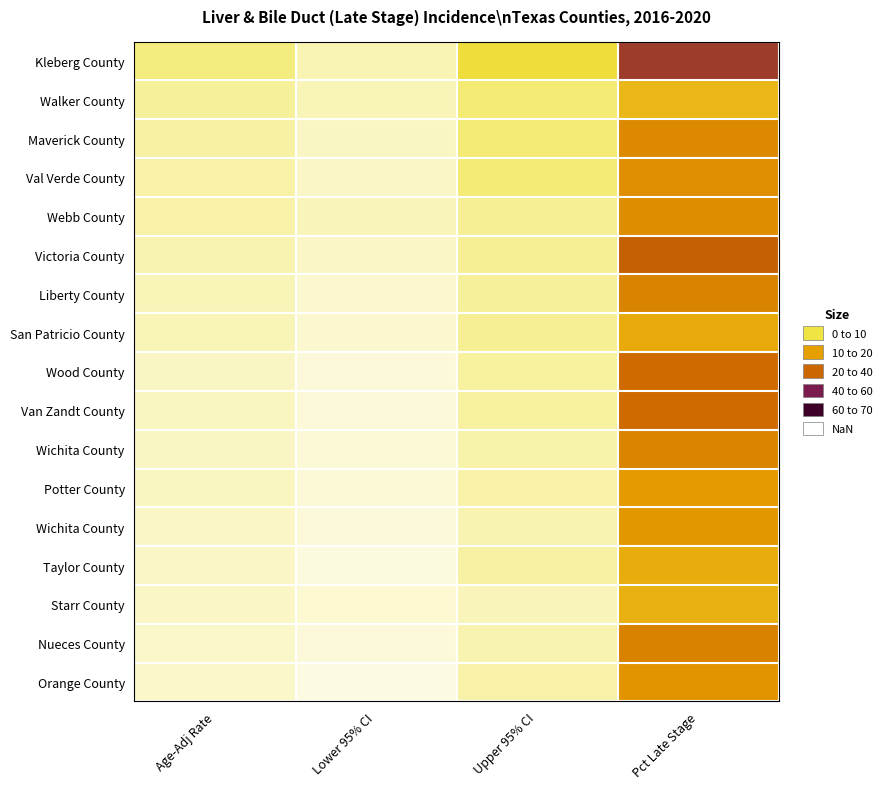

What is the minimum value shown in the chart?

3.0